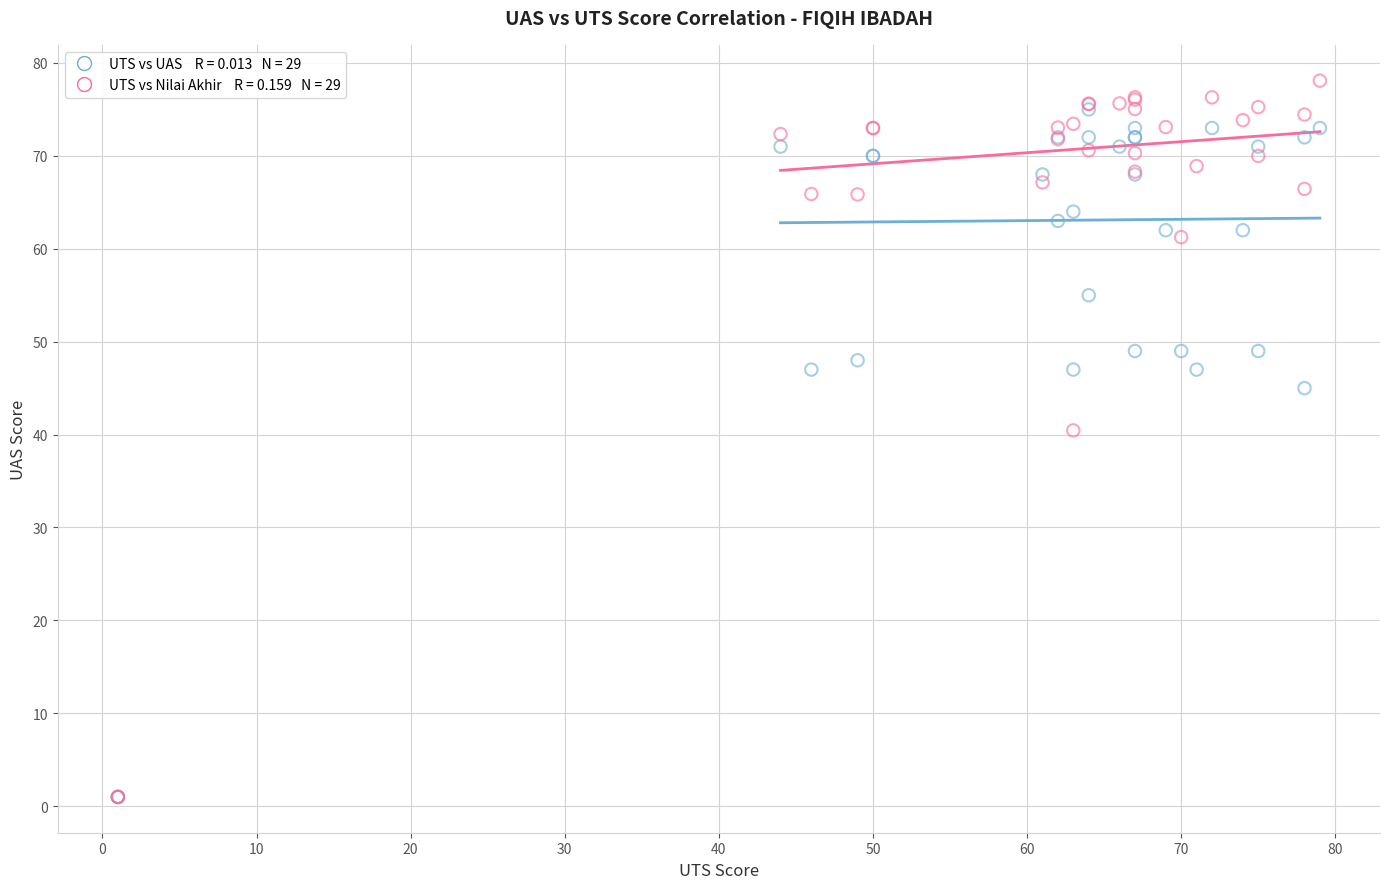

Across all series, what Y value is closest to 39?

40.5